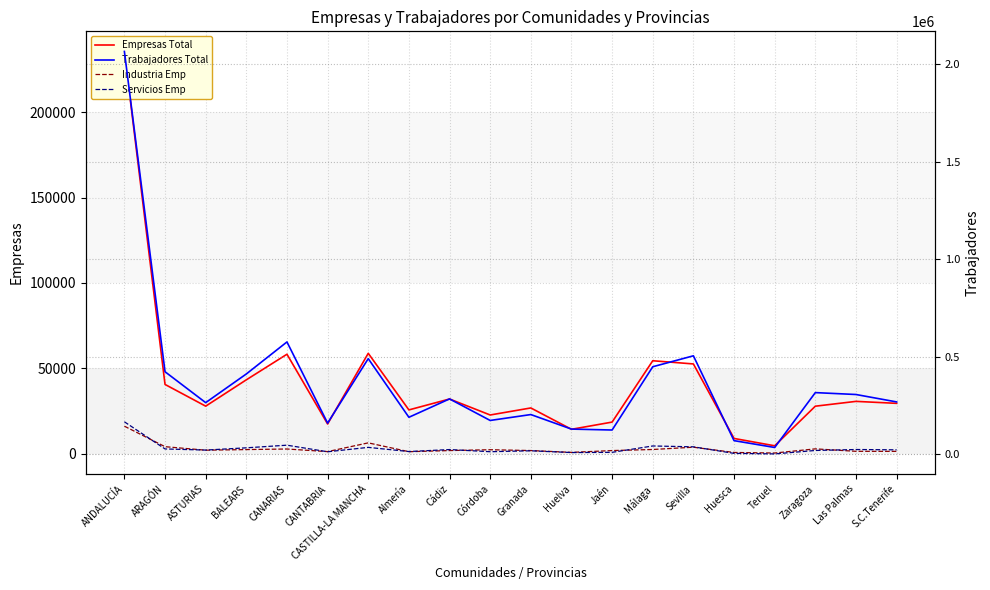

Reading left to right, what are all the values shown in this chart?

Empresas Total: ANDALUCÍA=235480	ARAGÓN=40644	ASTURIAS=27938	BALEARS=43347	CANARIAS=58321	CANTABRIA=17518	CASTILLA-LA MANCHA=58863	Almería=25744	Cádiz=32122	Córdoba=22771	Granada=26889	Huelva=14395	Jaén=18618	Málaga=54508	Sevilla=52641	Huesca=9048	Teruel=4748	Zaragoza=27920	Las Palmas=30736	S.C.Tenerife=29585
Industria Emp: ANDALUCÍA=16224	ARAGÓN=4228	ASTURIAS=2172	BALEARS=2535	CANARIAS=2868	CANTABRIA=1349	CASTILLA-LA MANCHA=6463	Almería=1294	Cádiz=1958	Córdoba=2445	Granada=1963	Huelva=894	Jaén=1956	Málaga=2583	Sevilla=3921	Huesca=839	Teruel=523	Zaragoza=2947	Las Palmas=1516	S.C.Tenerife=1490
Trabajadores Total: ANDALUCÍA=2065666	ARAGÓN=424060	ASTURIAS=265735	BALEARS=412690	CANARIAS=576833	CANTABRIA=160841	CASTILLA-LA MANCHA=491256	Almería=190679	Cádiz=284882	Córdoba=174391	Granada=204671	Huelva=130144	Jaén=125462	Málaga=449646	Sevilla=505791	Huesca=70983	Teruel=35939	Zaragoza=317138	Las Palmas=307425	S.C.Tenerife=269408
Servicios Emp: ANDALUCÍA=167608	ARAGÓN=28434	ASTURIAS=22606	BALEARS=34134	CANARIAS=47660	CANTABRIA=13921	CASTILLA-LA MANCHA=36440	Almería=15066	Cádiz=25264	Córdoba=14261	Granada=18948	Huelva=9965	Jaén=11057	Málaga=43640	Sevilla=39263	Huesca=5703	Teruel=2977	Zaragoza=20598	Las Palmas=25486	S.C.Tenerife=23891